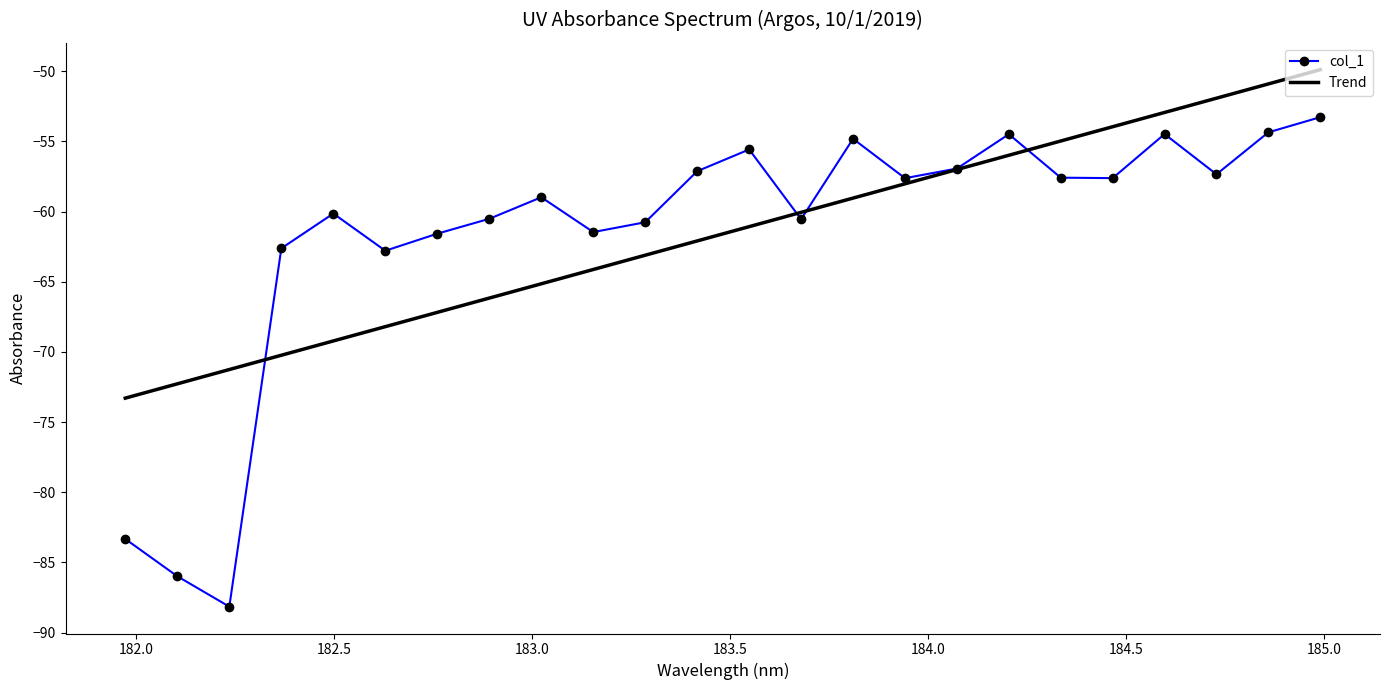

Which series has the widest spread of values?

col_1